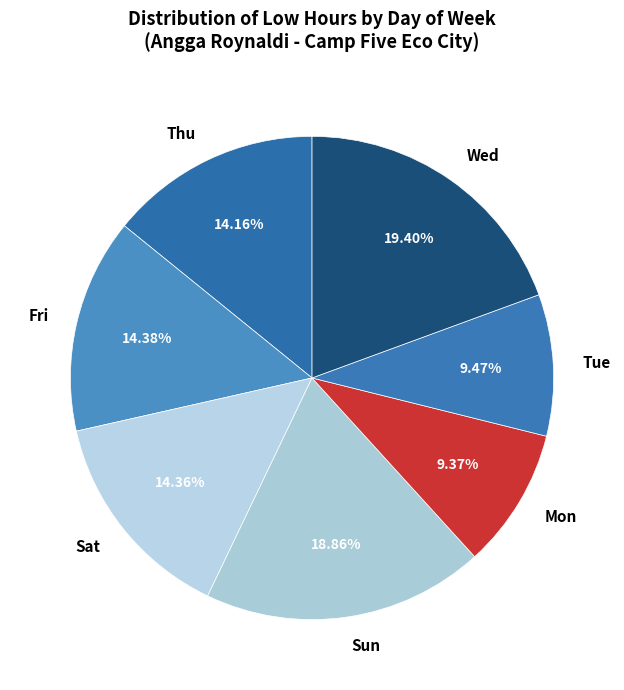

Is the sum of Mon and Fri greater than half?

No